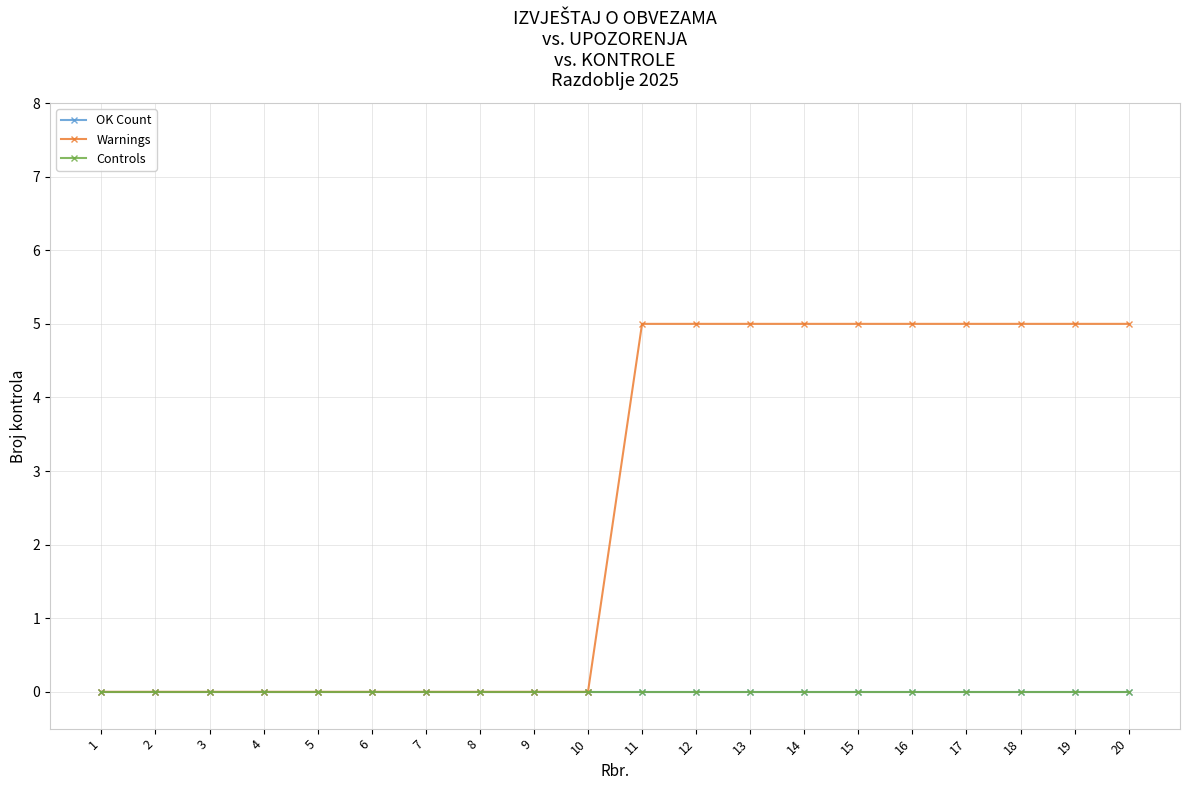

Does the chart display data point markers on the line(s)?

Yes